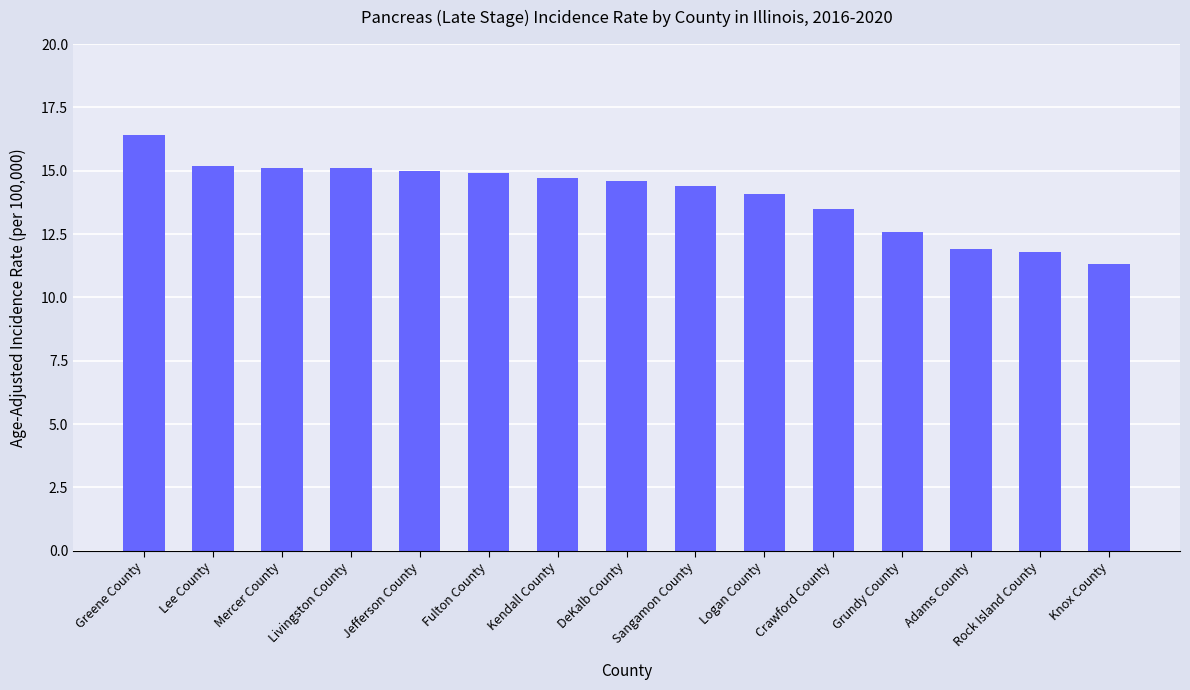

Reading right to left, transcribe all the data shown in this chart.

11.3	11.8	11.9	12.6	13.5	14.1	14.4	14.6	14.7	14.9	15.0	15.1	15.1	15.2	16.4